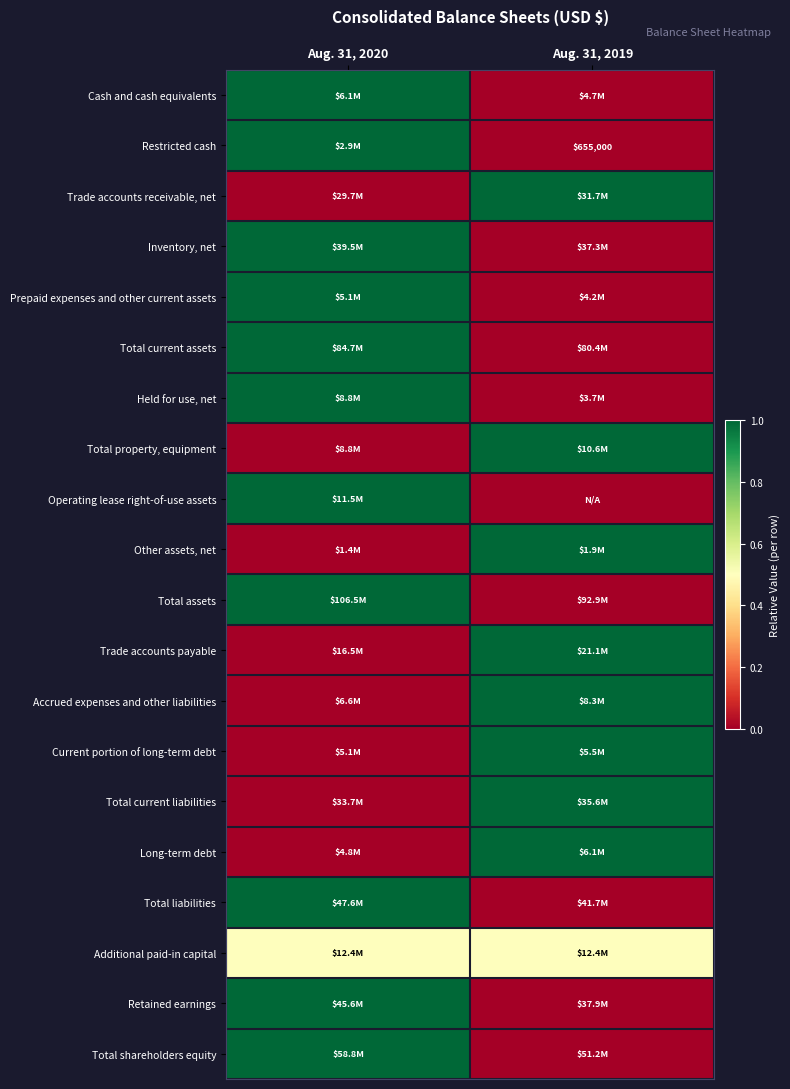

The value of Restricted cash at Aug. 31, 2019 is 655000.0. True or false?

True